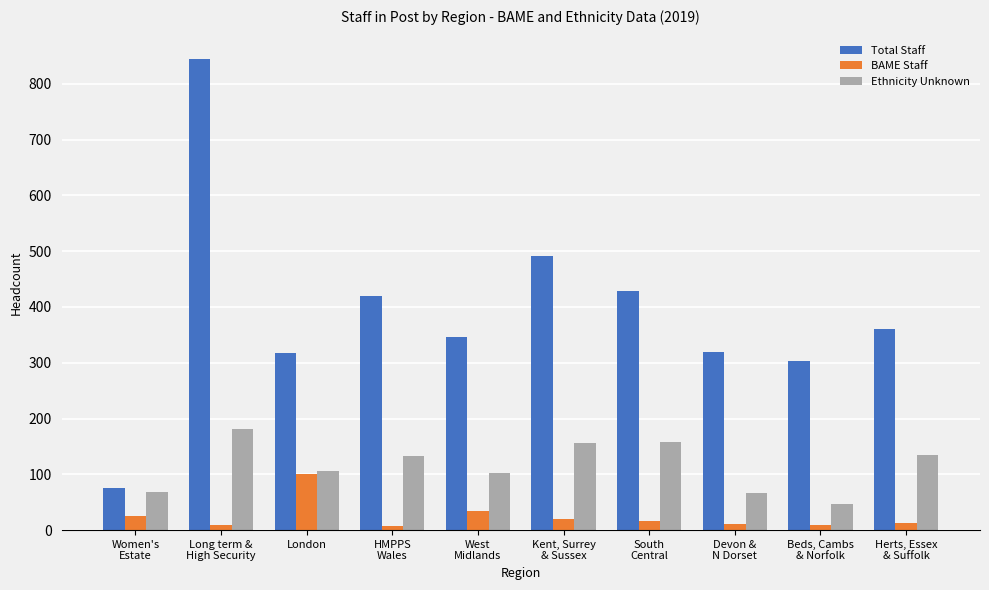

What is the difference between the second highest and second lowest values in the BAME Staff series?

24